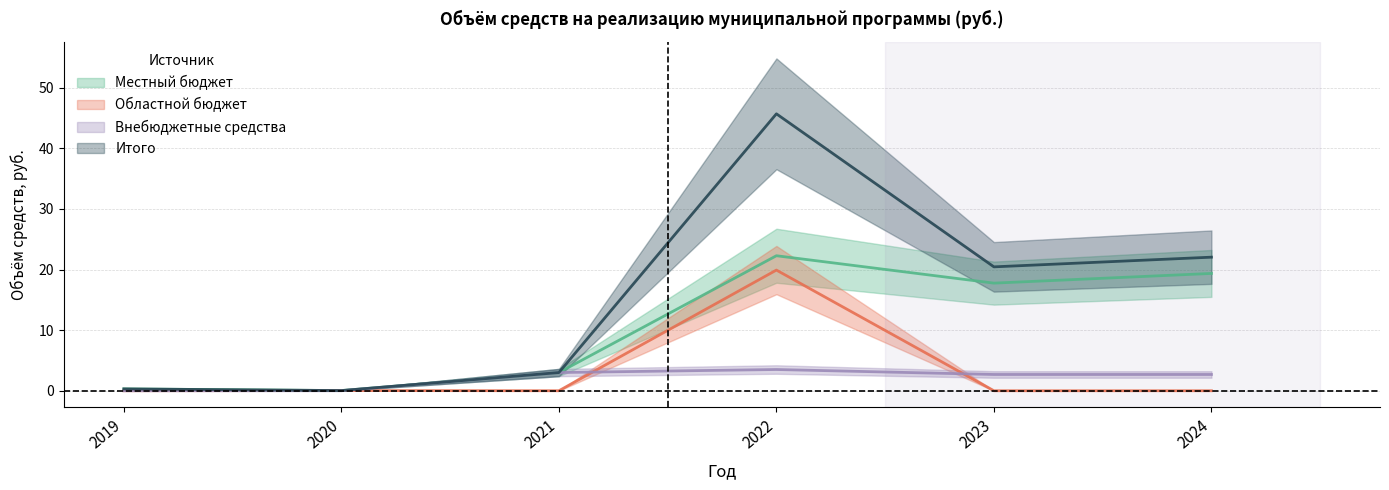

Is the value of Внебюджетные средства at 2023 greater than the value of Областной бюджет at 2022?

No